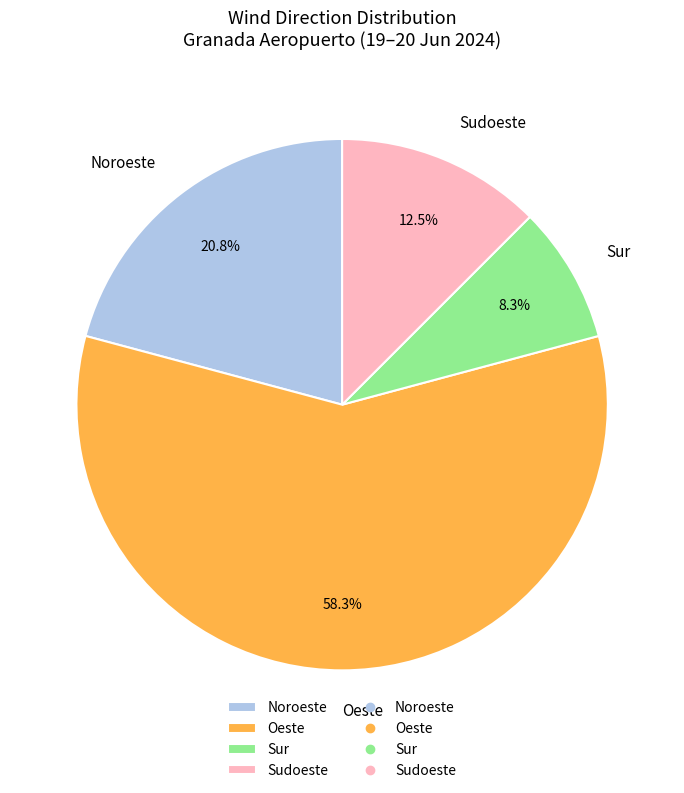

What is the smallest slice in the pie chart?

Sur